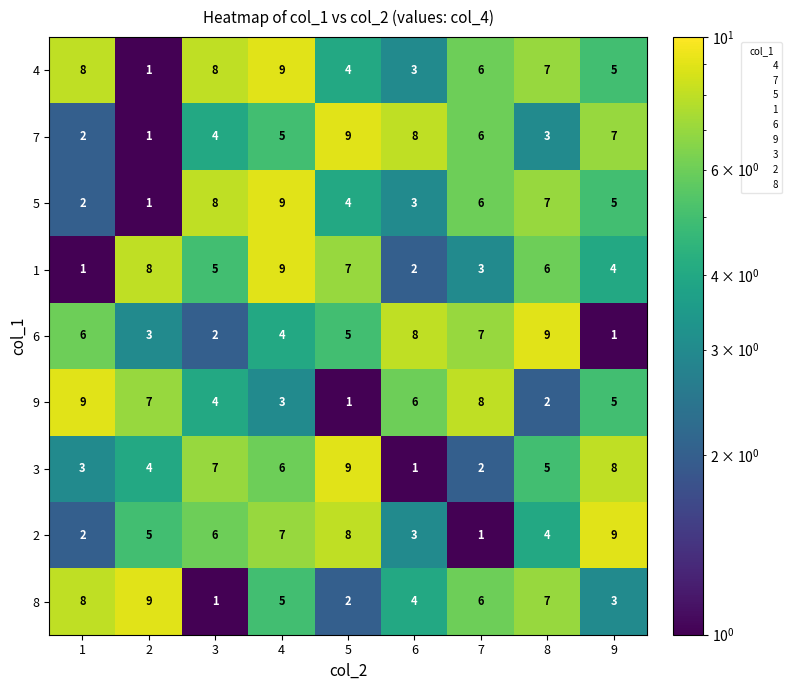

What is the difference between the highest and lowest values at 2?

8